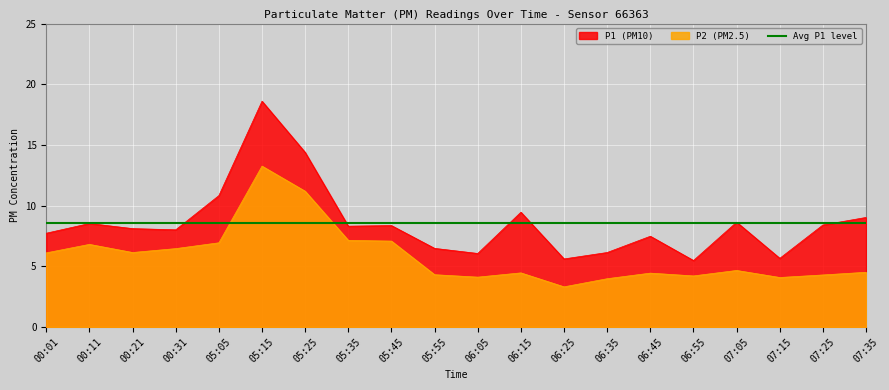

How many interior local peaks does the P2 series have?

5